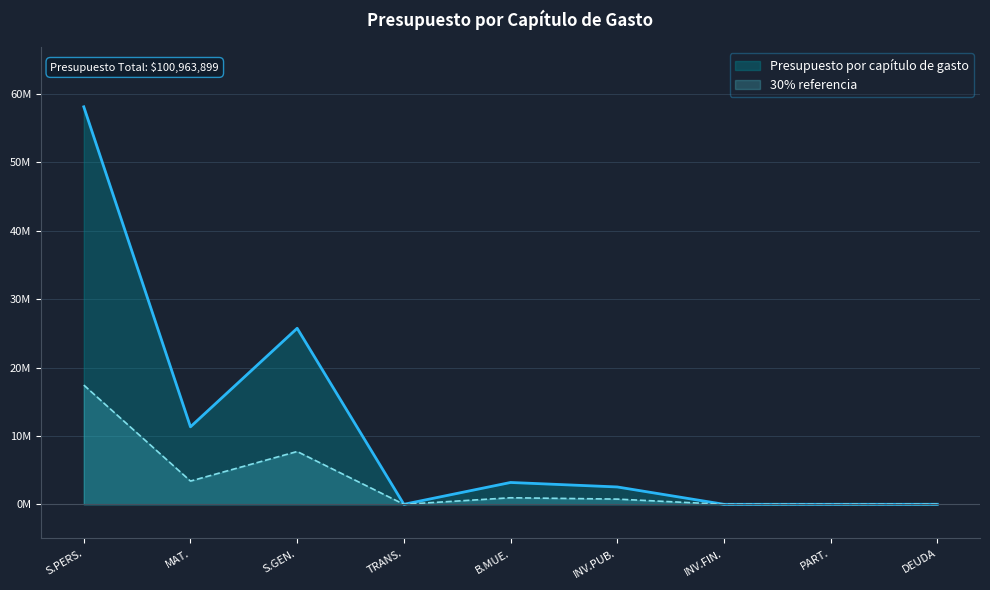

The chart shows a value of -5514893.5 at PART.. True or false?

False